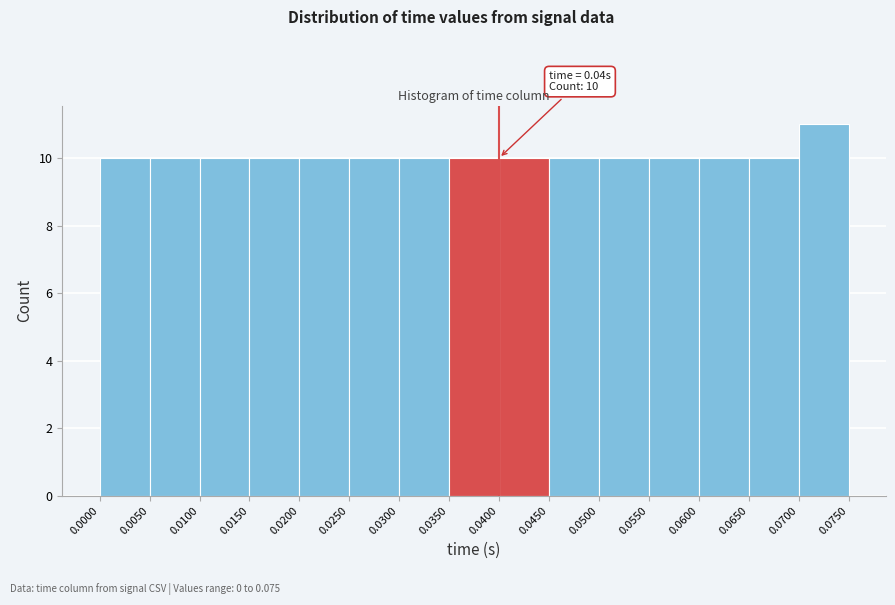

Which range on the x-axis has the tallest bar?

0.0700 to 0.0750